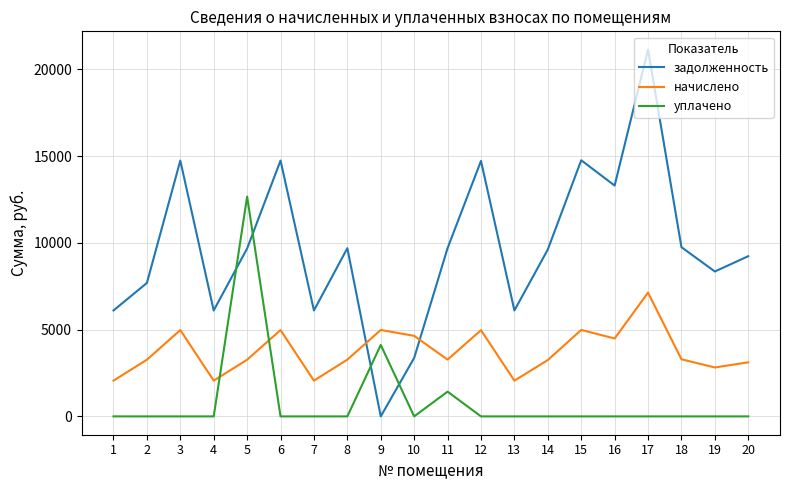

The уплачено series shows 0.0 at 19. True or false?

True